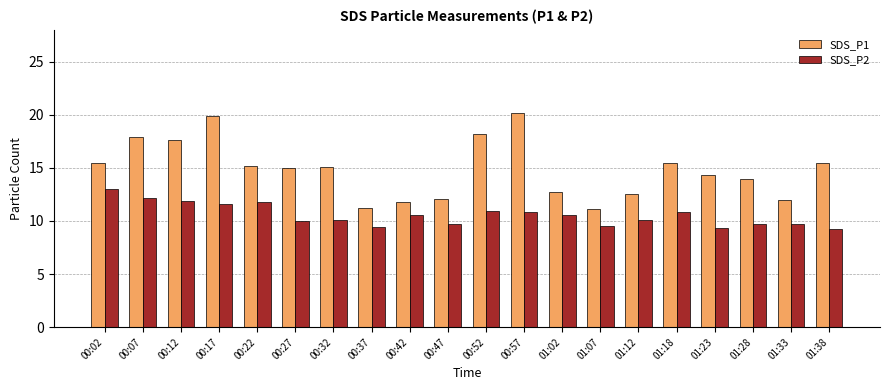

Are the bars horizontal?

No